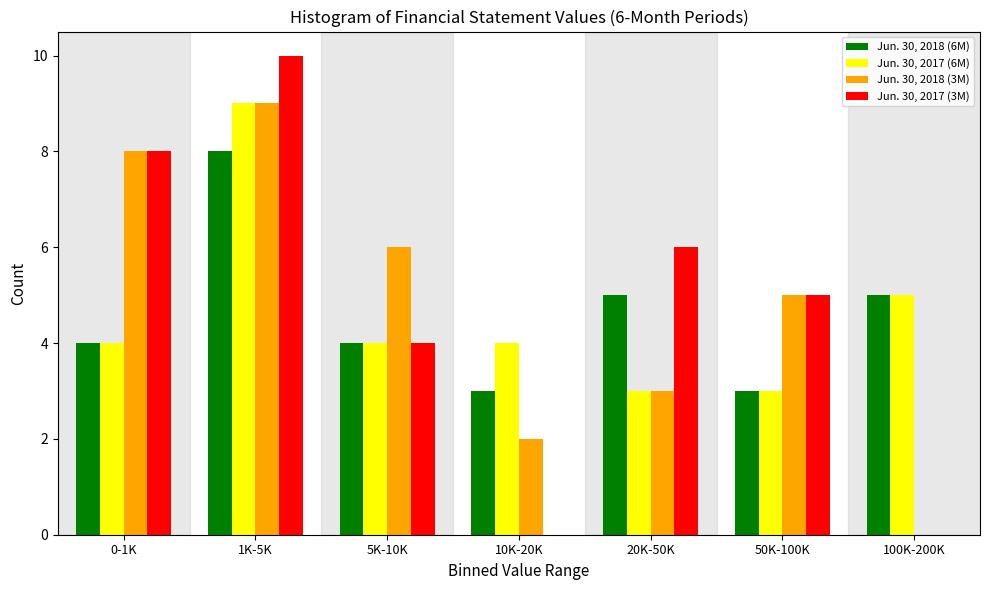

Reading left to right, extract all data points from this chart.

Jun. 30, 2018 (6M): 0-1K=4	1K-5K=8	5K-10K=4	10K-20K=3	20K-50K=5	50K-100K=3	100K-200K=5
Jun. 30, 2017 (6M): 0-1K=4	1K-5K=9	5K-10K=4	10K-20K=4	20K-50K=3	50K-100K=3	100K-200K=5
Jun. 30, 2018 (3M): 0-1K=8	1K-5K=9	5K-10K=6	10K-20K=2	20K-50K=3	50K-100K=5	100K-200K=0
Jun. 30, 2017 (3M): 0-1K=8	1K-5K=10	5K-10K=4	10K-20K=0	20K-50K=6	50K-100K=5	100K-200K=0